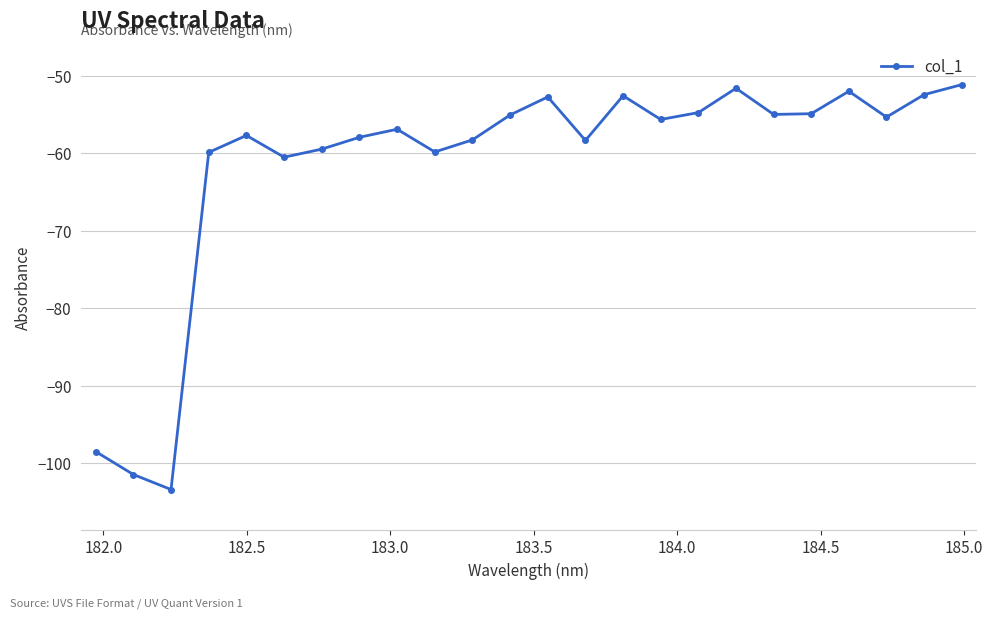

How many interior local peaks (higher than both neighbors) does the data have?

6